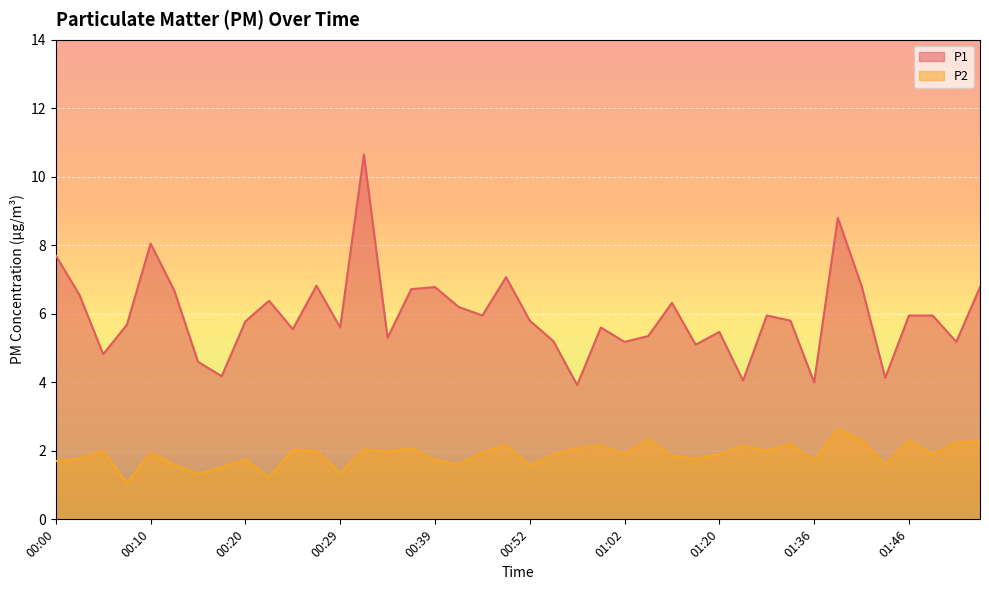

Rank the series by their maximum value, from highest to lowest.

P1, P2